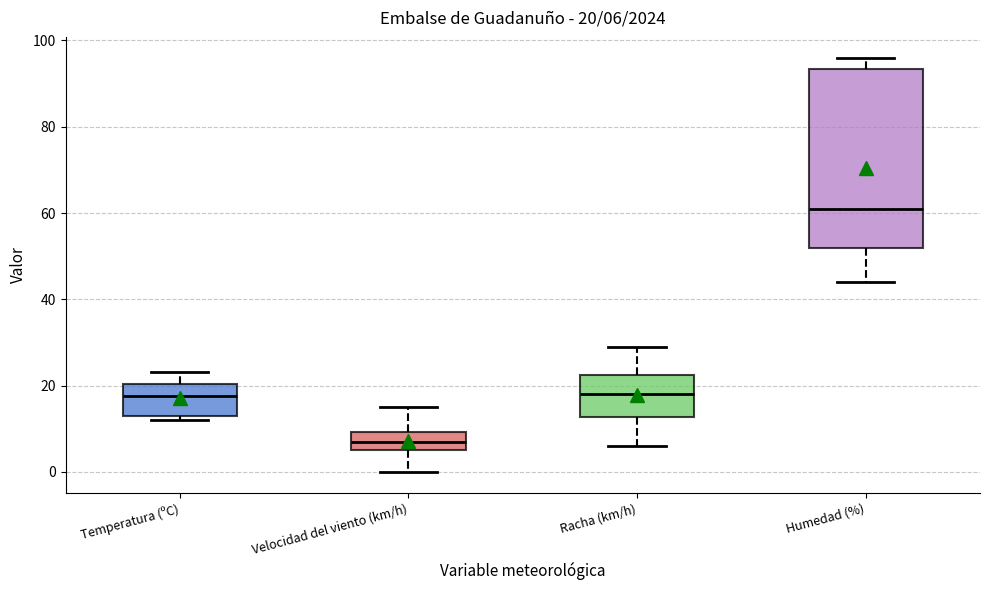

Comparing the boxes themselves (not the whiskers), which one is the tallest?

Humedad (%)